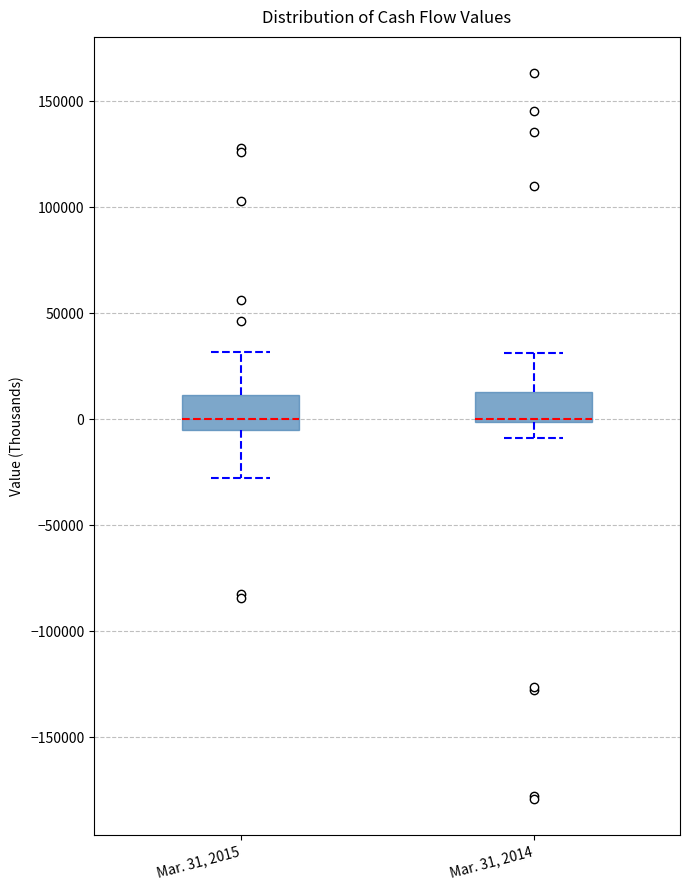

Reading left to right, transcribe this box plot: for each box, give where its median line is, the range the box spans, and where its two whiskers end, as read against the y-axis. The values are not printed on the chart, so give them approximately, as read against the axis.

Mar. 31, 2015: median 0, box -5000 to 10000, whiskers -30000 to 30000
Mar. 31, 2014: median 0 (just above the box's lower edge), box 0 to 15000, whiskers -10000 to 30000